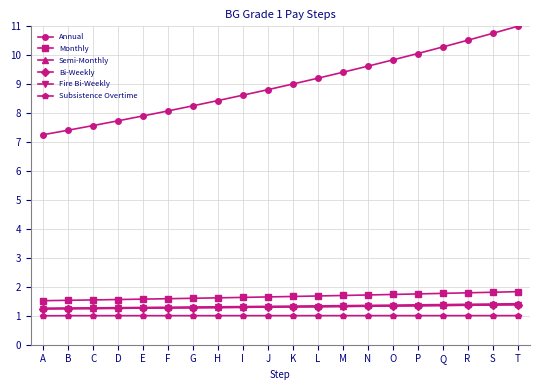

Count the Semi-Monthly values in the range 1 to 2.

20